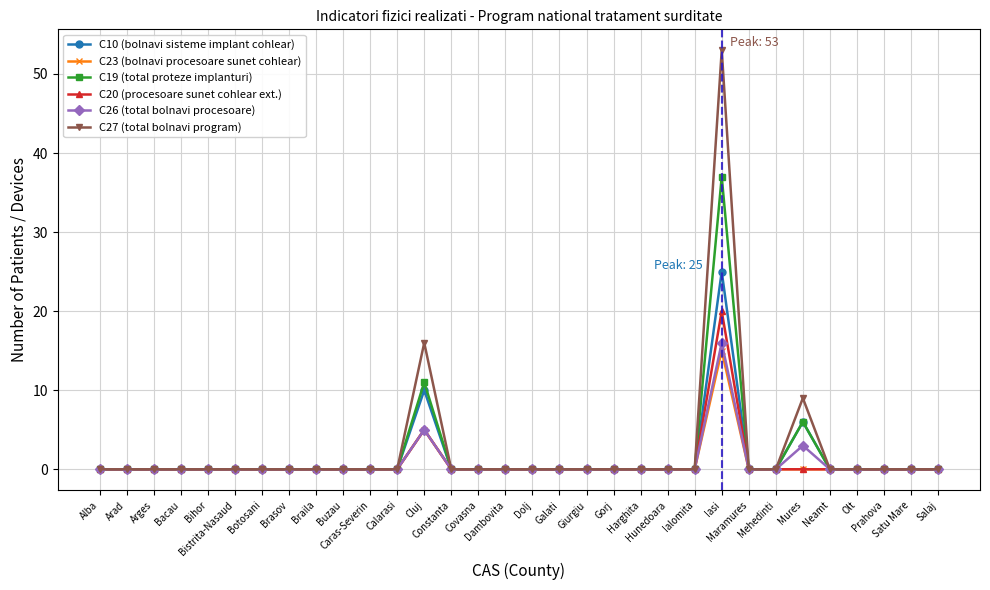

What is the value of the C26 (total bolnavi procesoare) point at the 27th from the left?

3